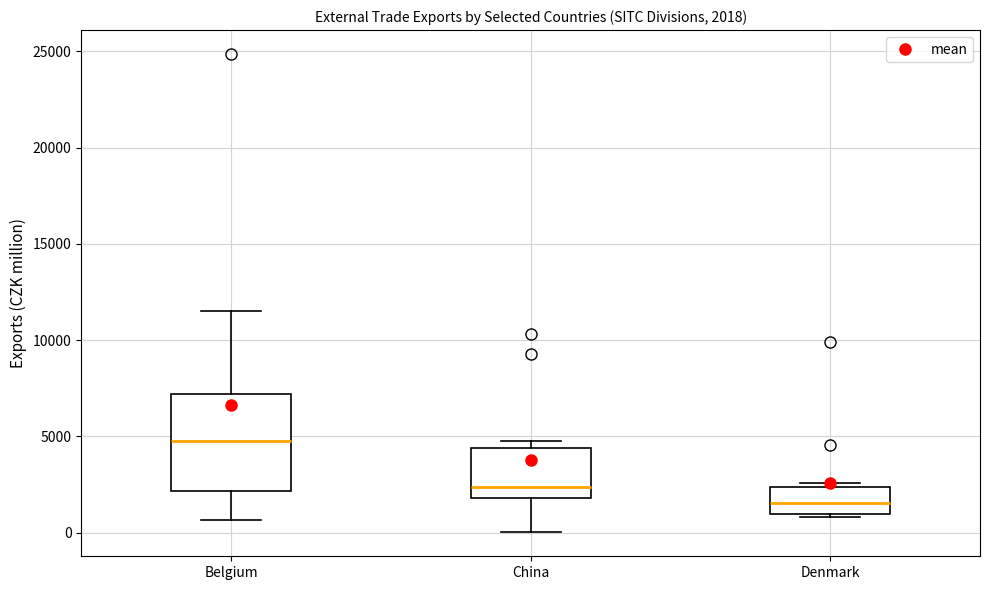

Comparing the boxes themselves (not the whiskers), which one is the tallest?

Belgium